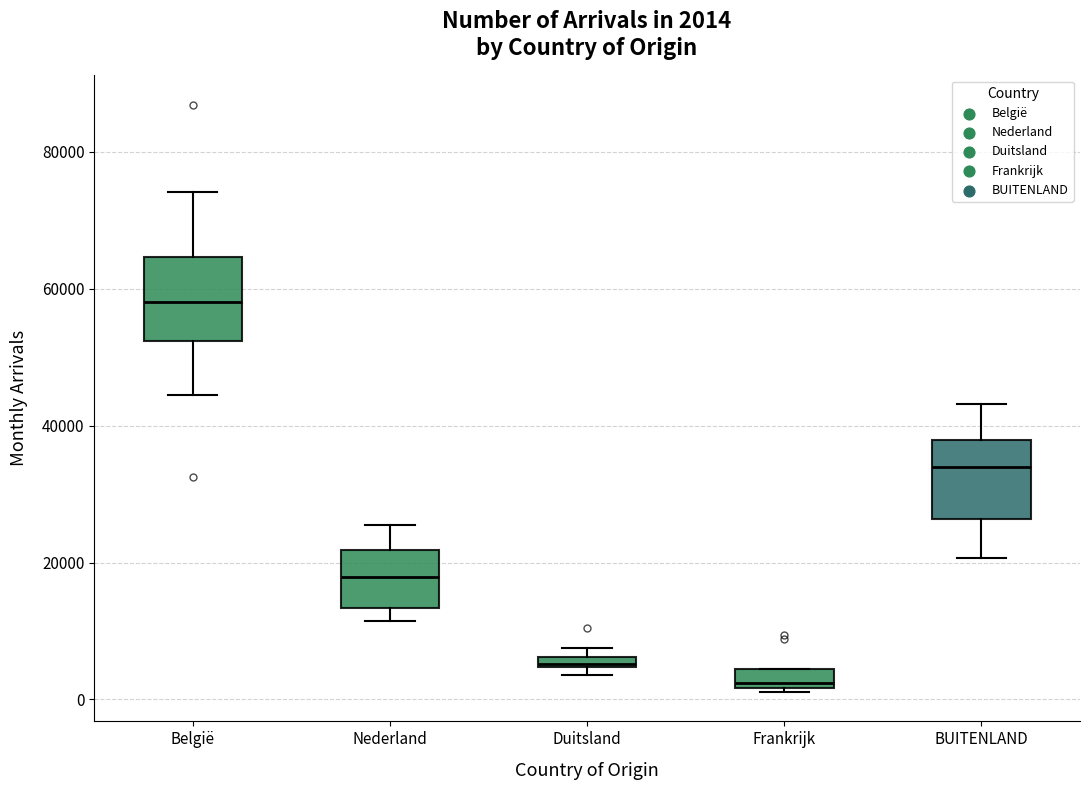

Which box's median line is the highest?

België